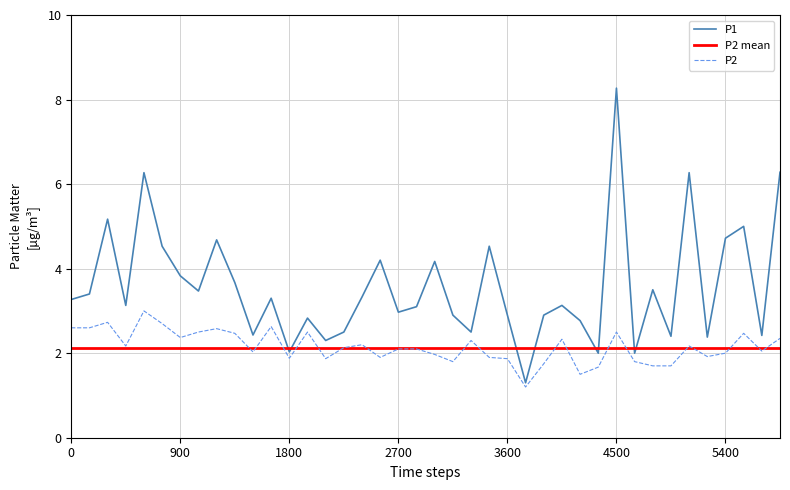

How many categories are shown in the chart?

40